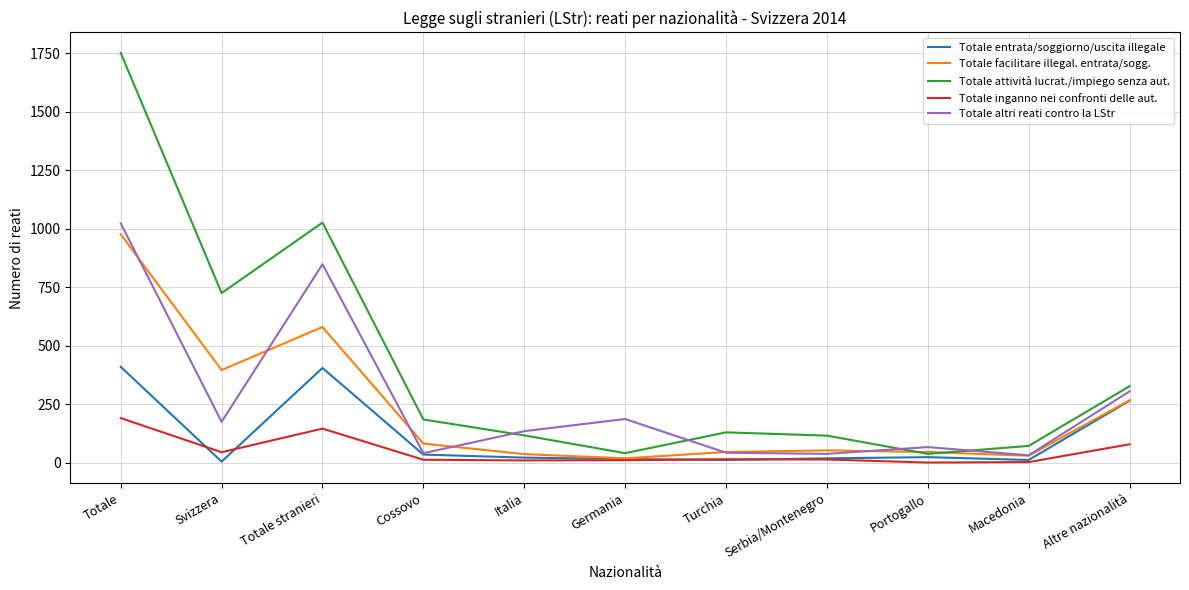

Is this an area chart (filled region under the line)?

No